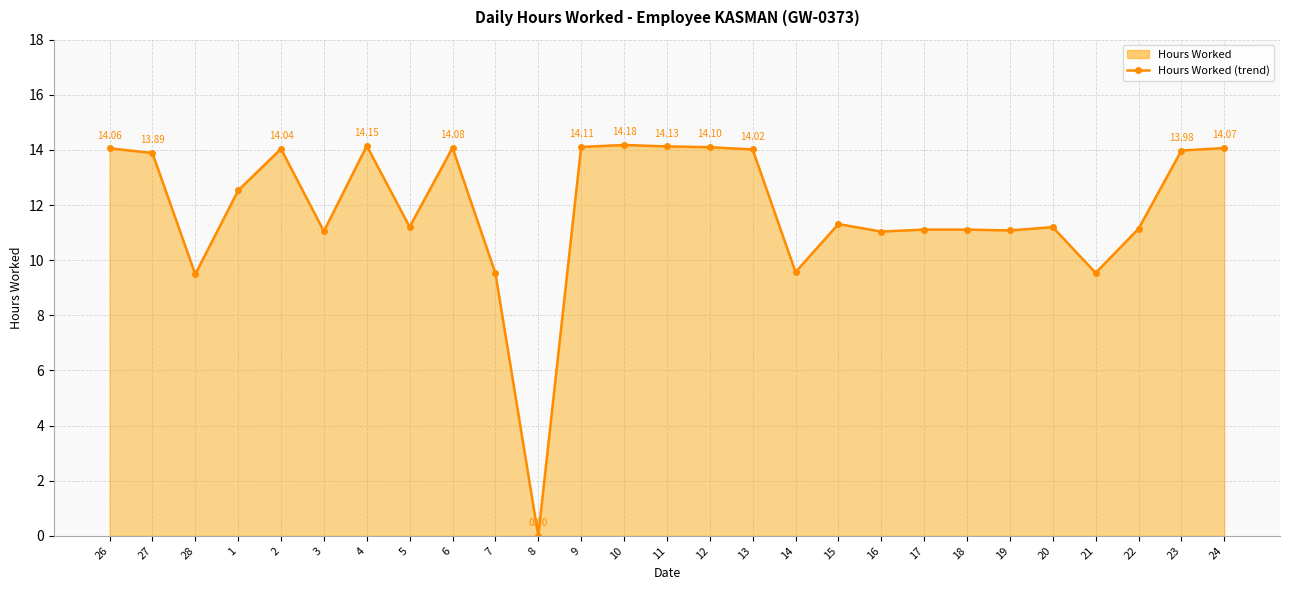

At which category does the data reach its first local valley?

28